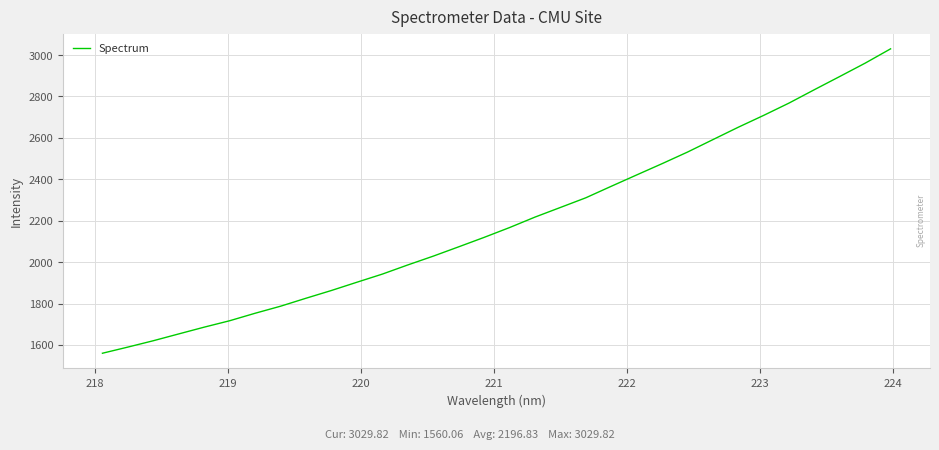

What is the minimum value shown in the chart?

1560.1